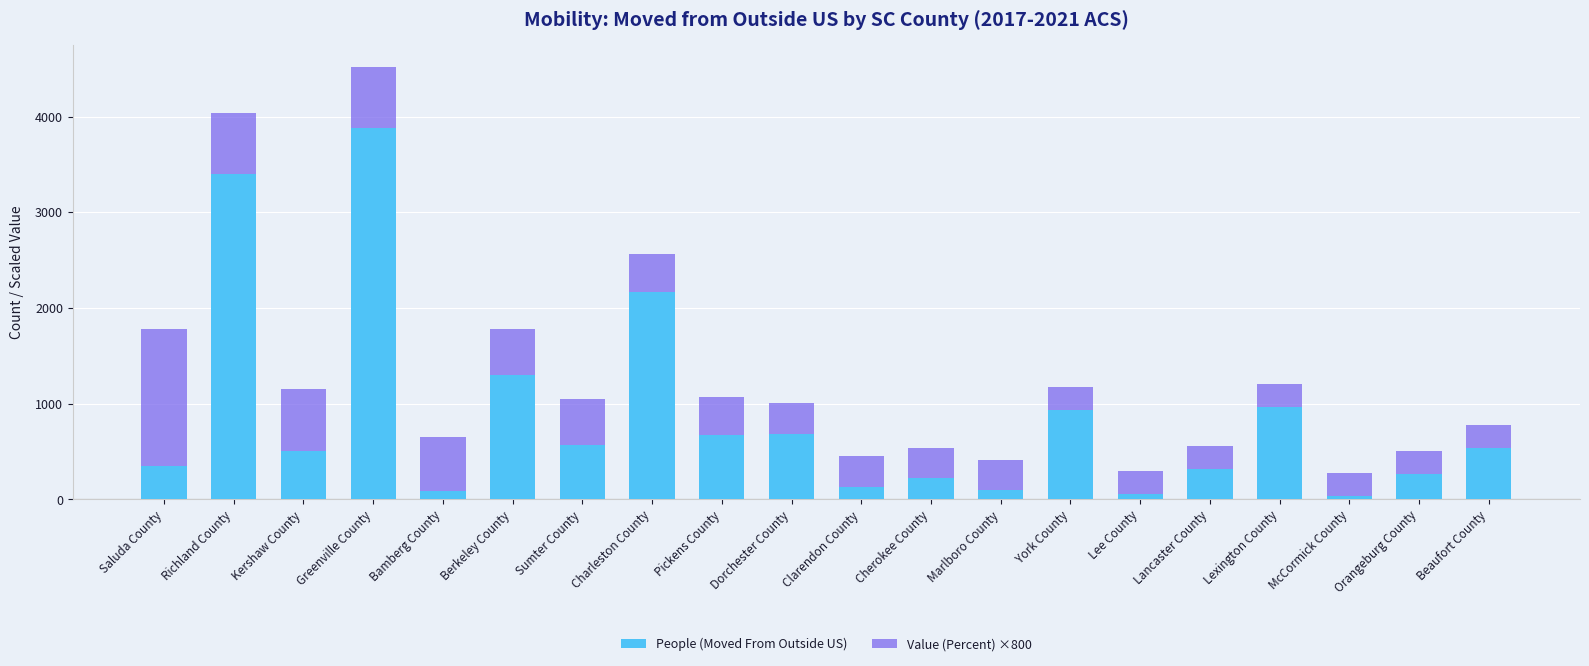

Count the number of categories in the chart.

20